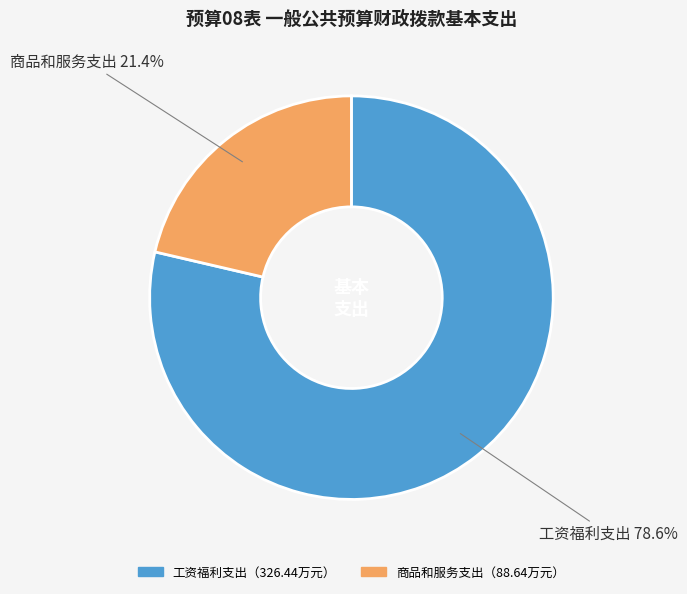

Does any single category account for the majority?

Yes